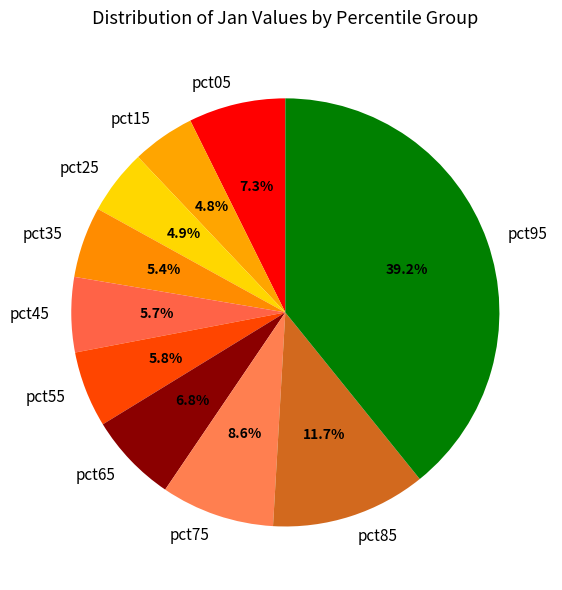

Count the number of slices in the pie.

10